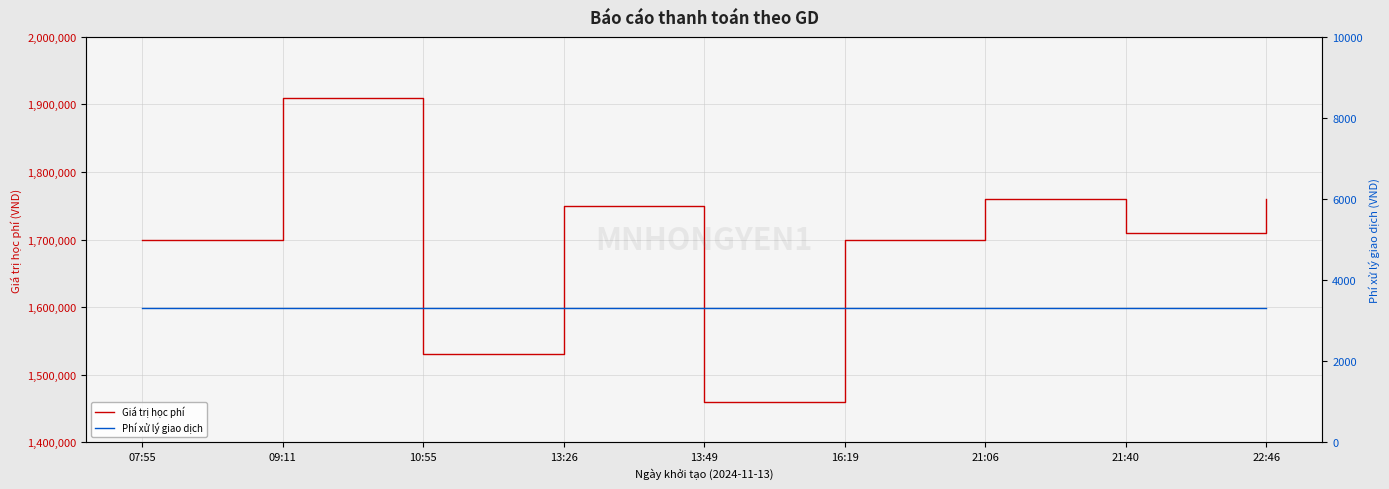

At which label does Giá trị học phí first exceed 1710000?

09:11